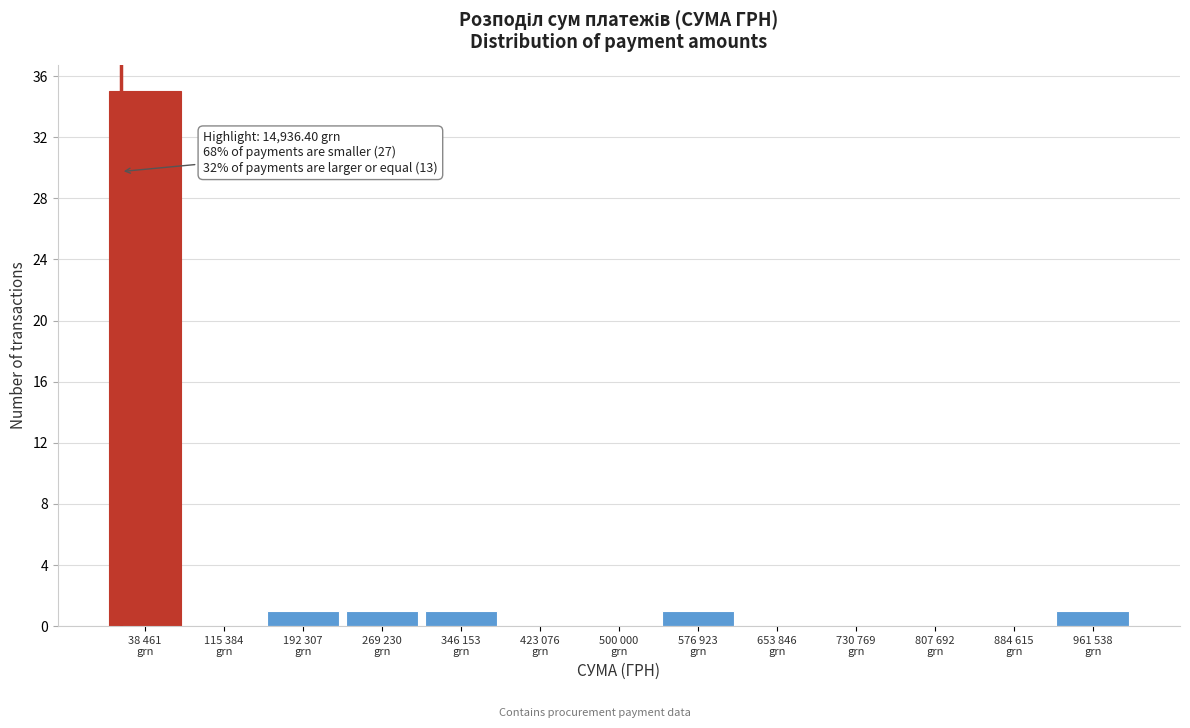

What is the greatest value displayed?

35